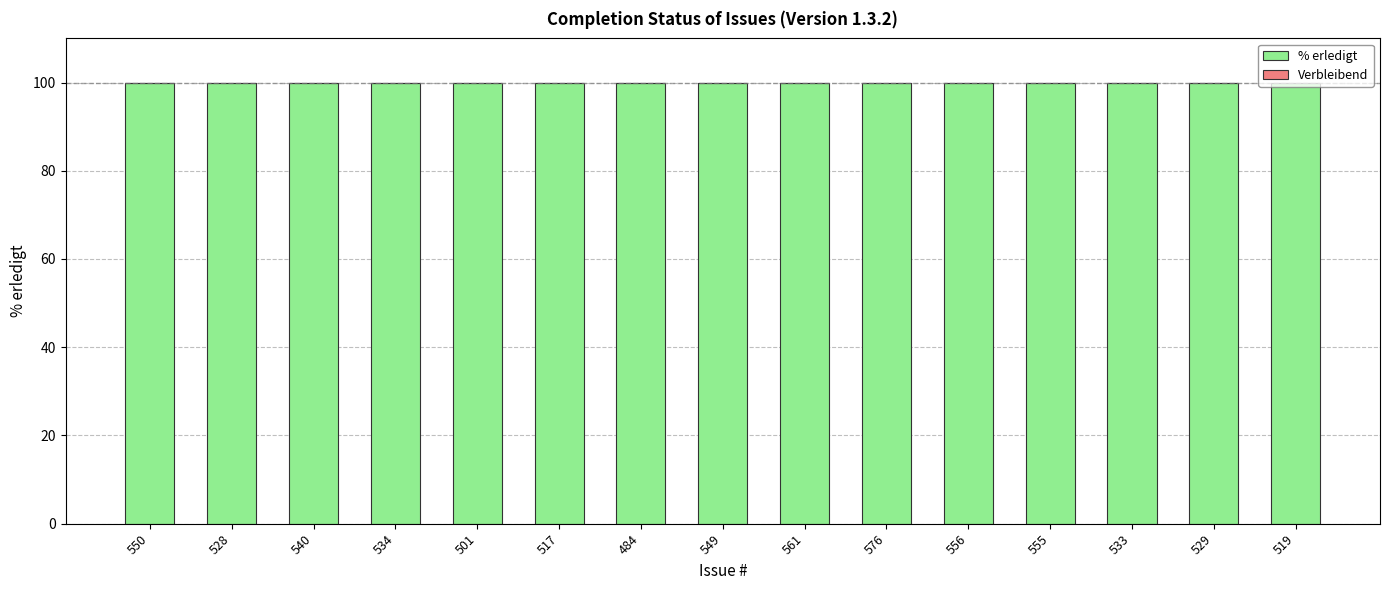

What is the total value across all series at 576?

100